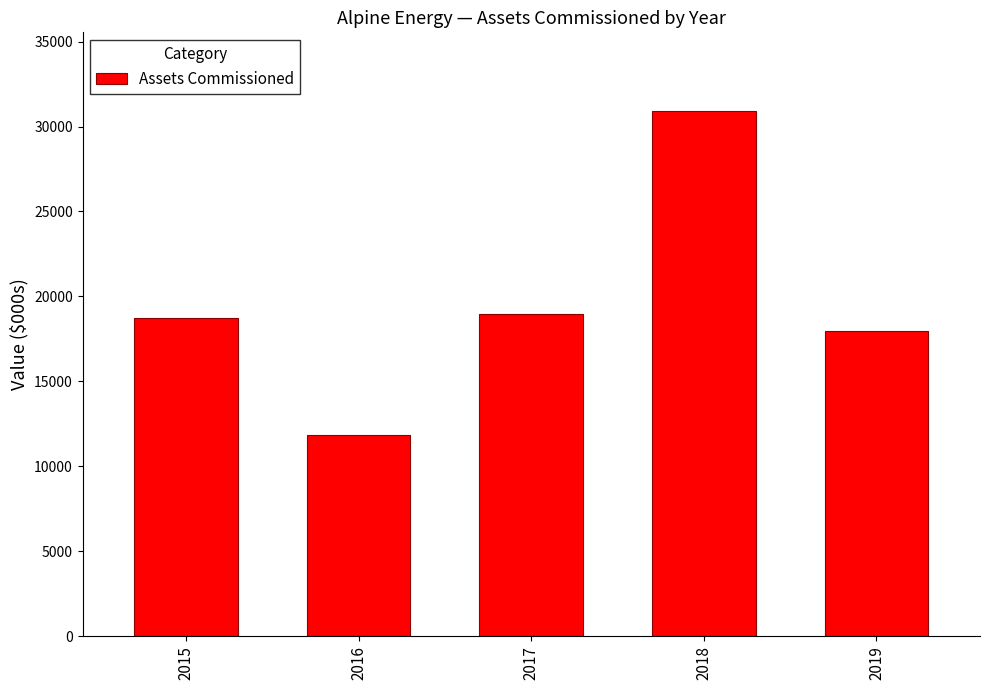

Is it true that the value at 2018 is 46063.7?

False